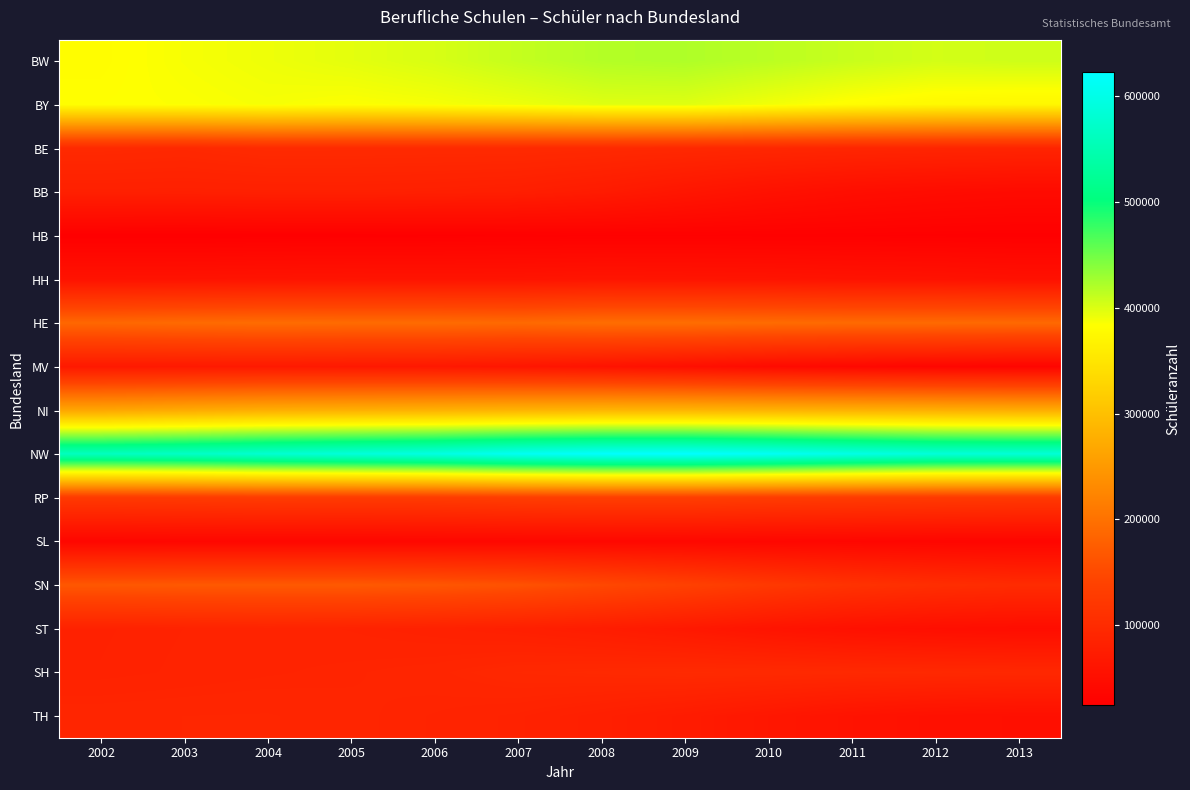

What is the maximum value shown in the chart?

622692